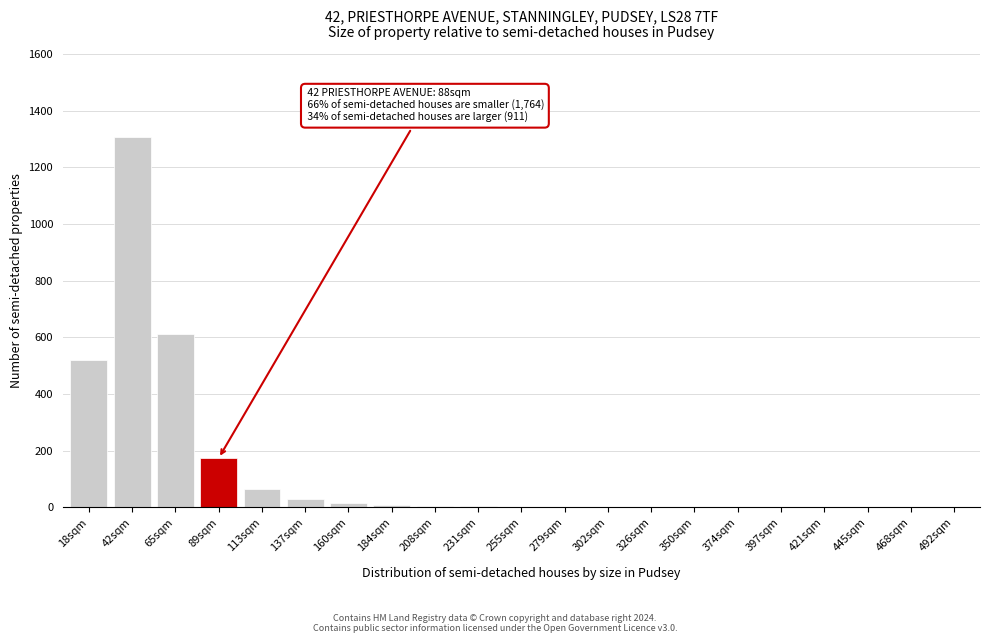

The chart shows a value of 173 at 89sqm. True or false?

True